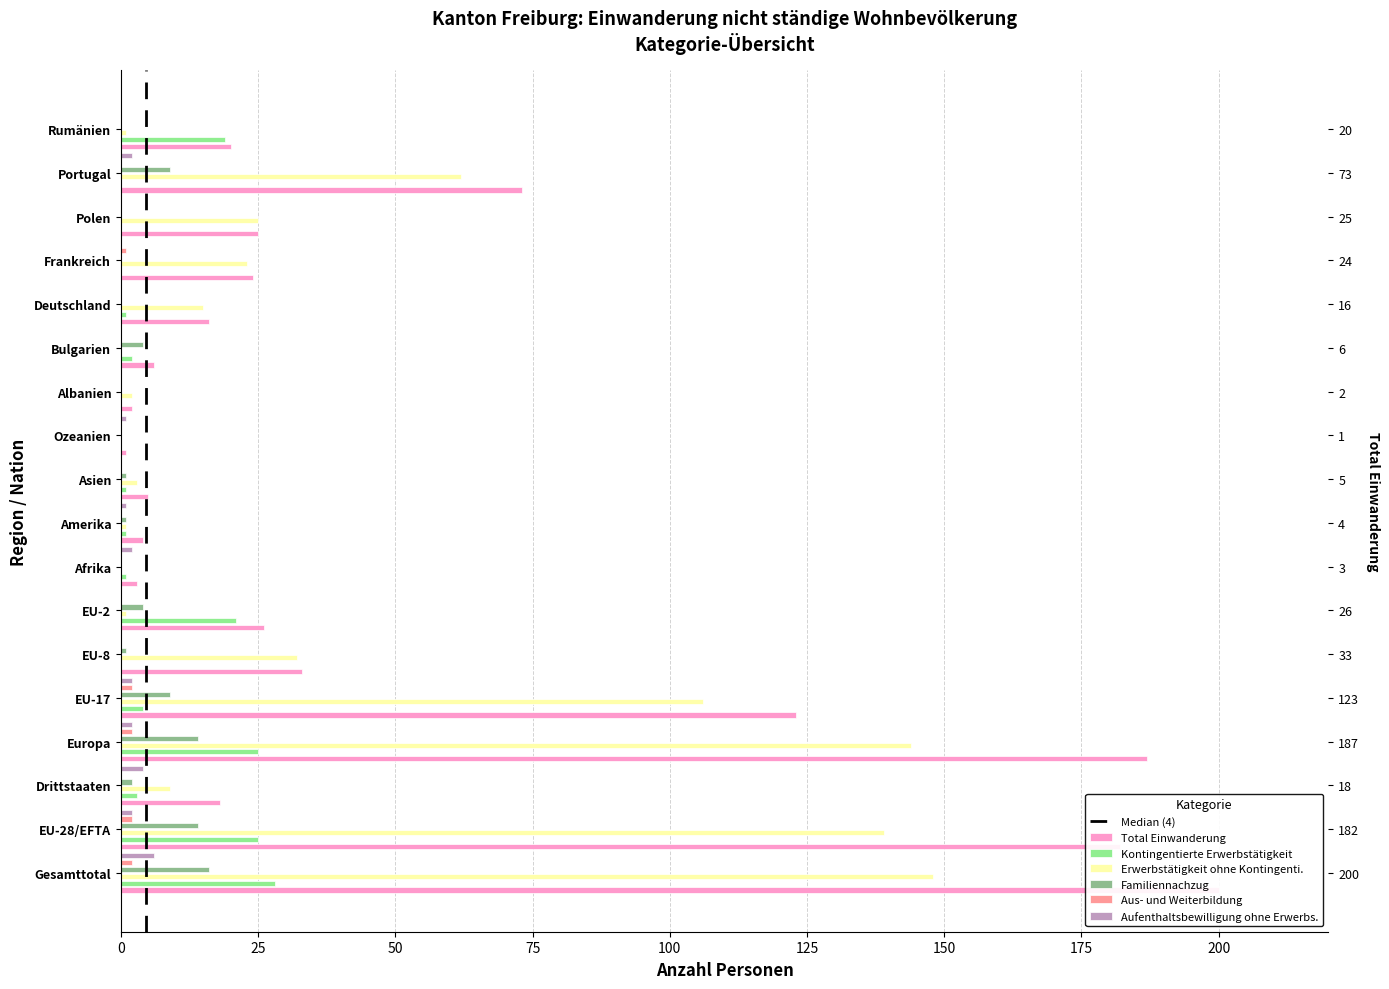

Which series has the largest total across all categories?

Total Einwanderung